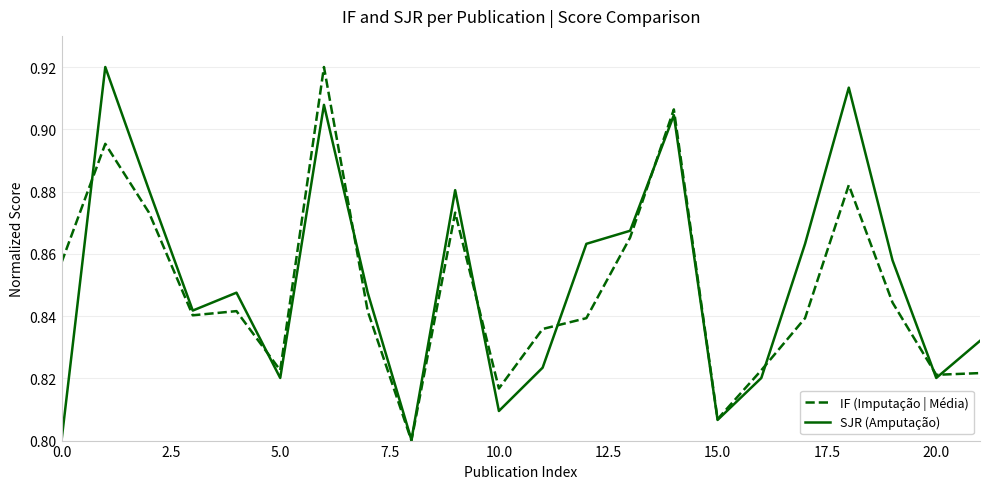

How many lines are shown in the chart?

2